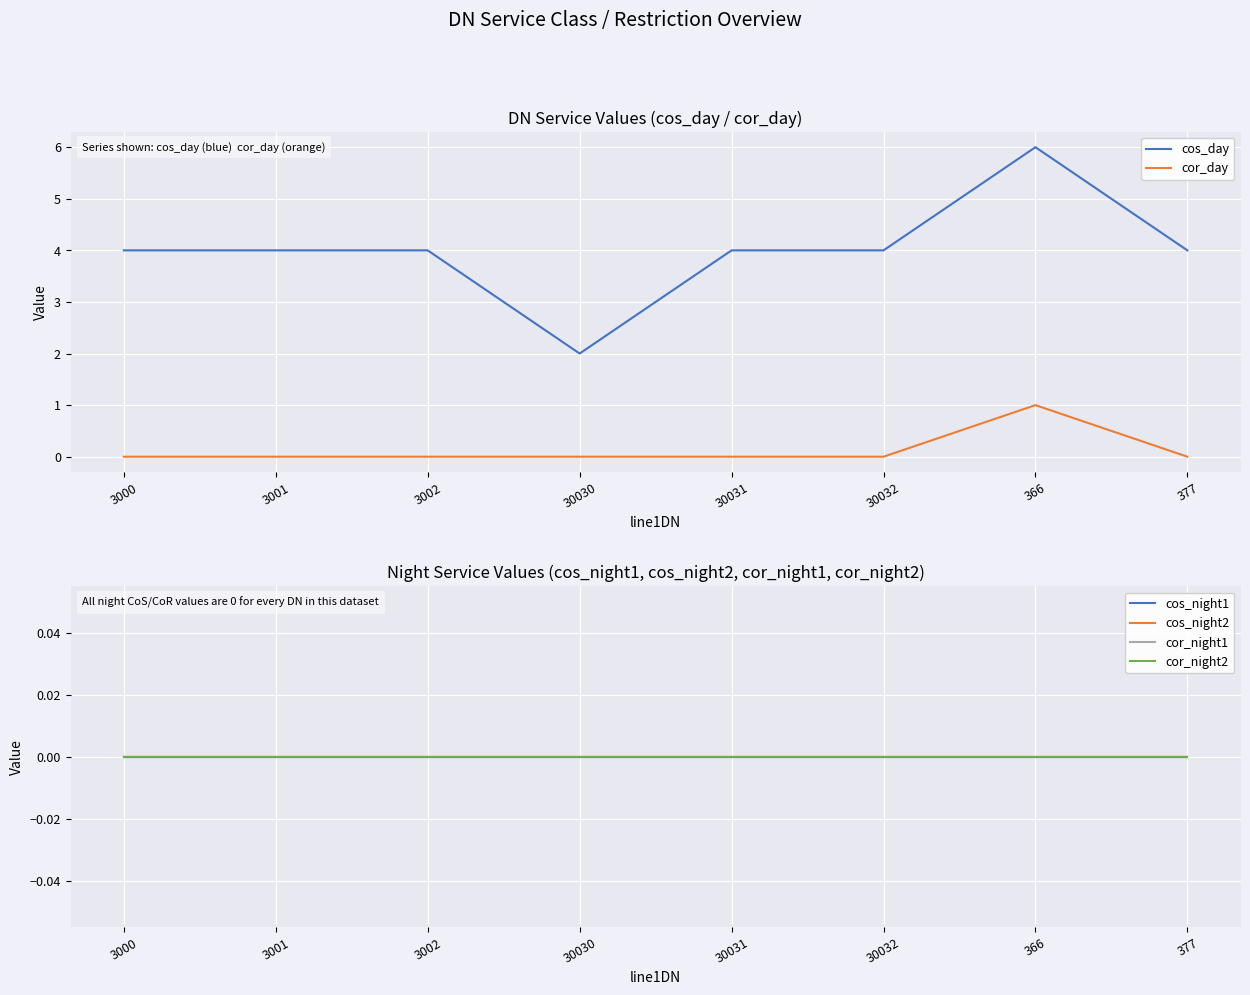

Is this an area chart (filled region under the line)?

No